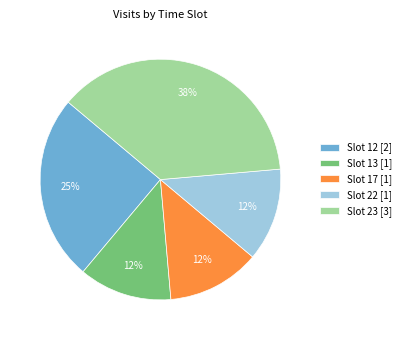

How many segments does this pie chart have?

5